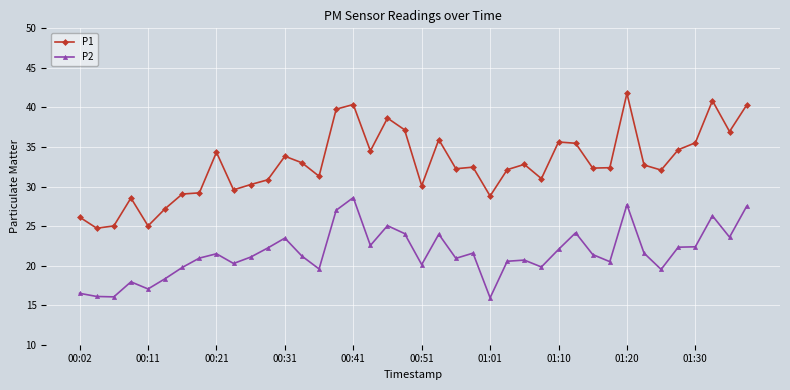

What is the sum of all P2 values?

861.9